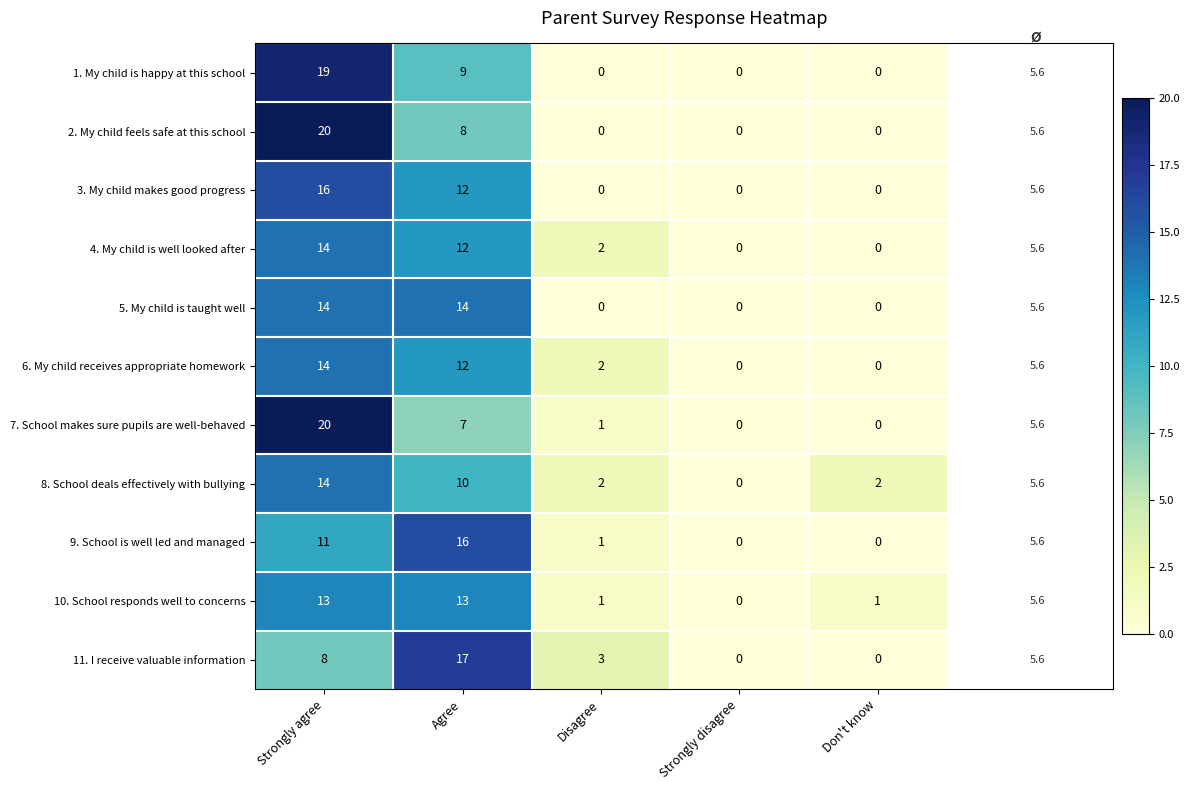

What is the sum of all 11. I receive valuable information values?

28